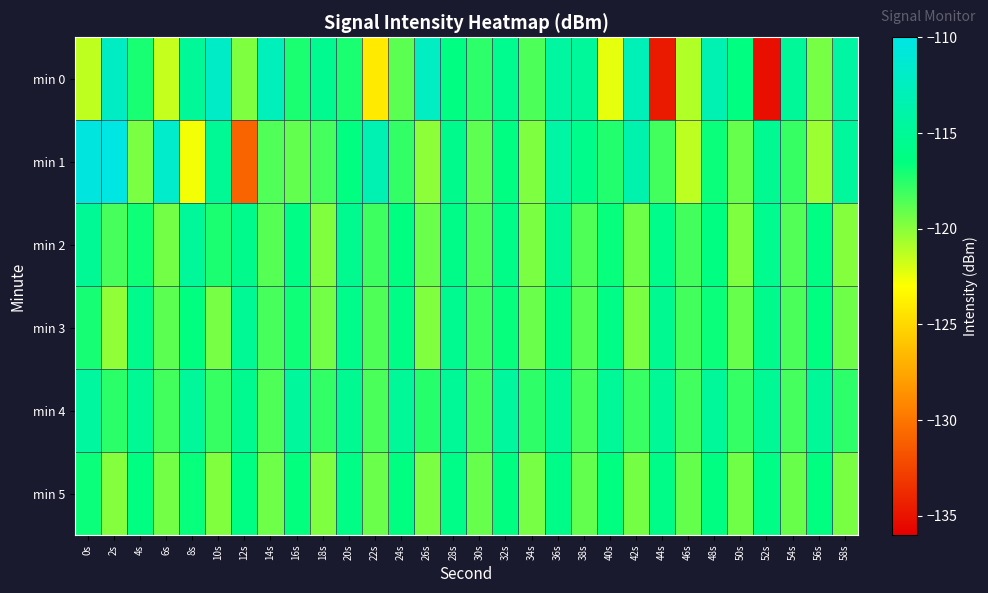

What is the greatest value displayed?

-110.2